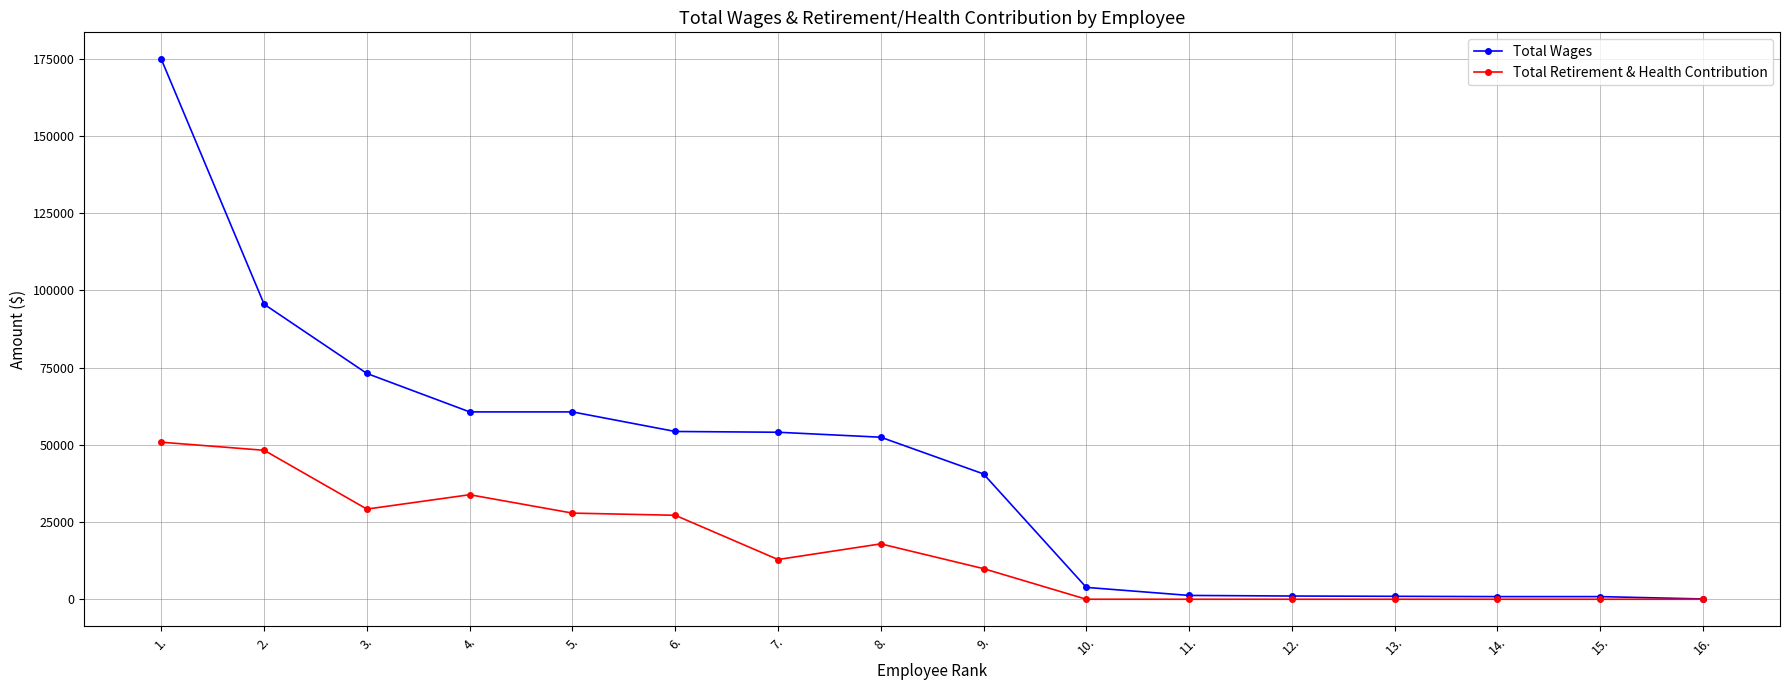

List the series in order of their overall mean, highest first.

Total Wages, Total Retirement & Health Contribution